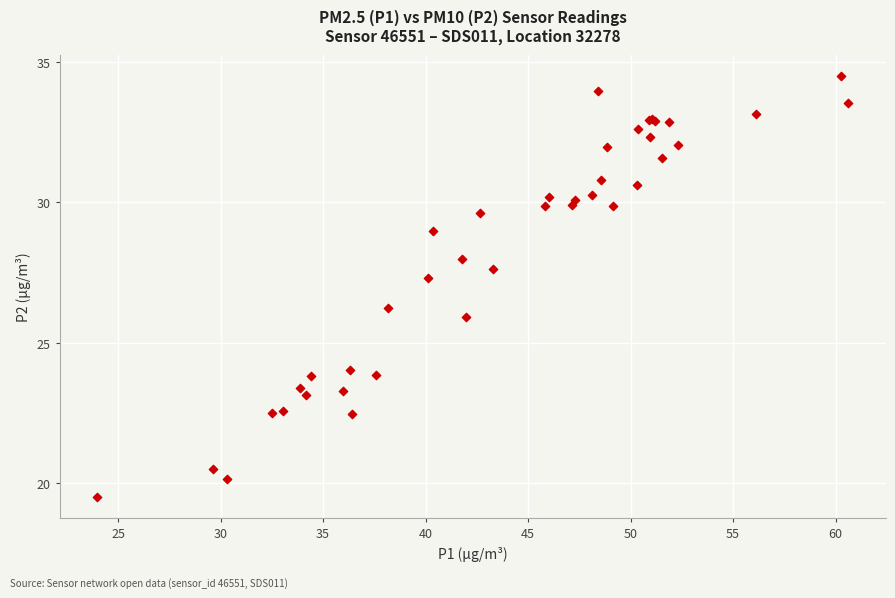

What Y value in the scatter plot is closest to 27?

27.3